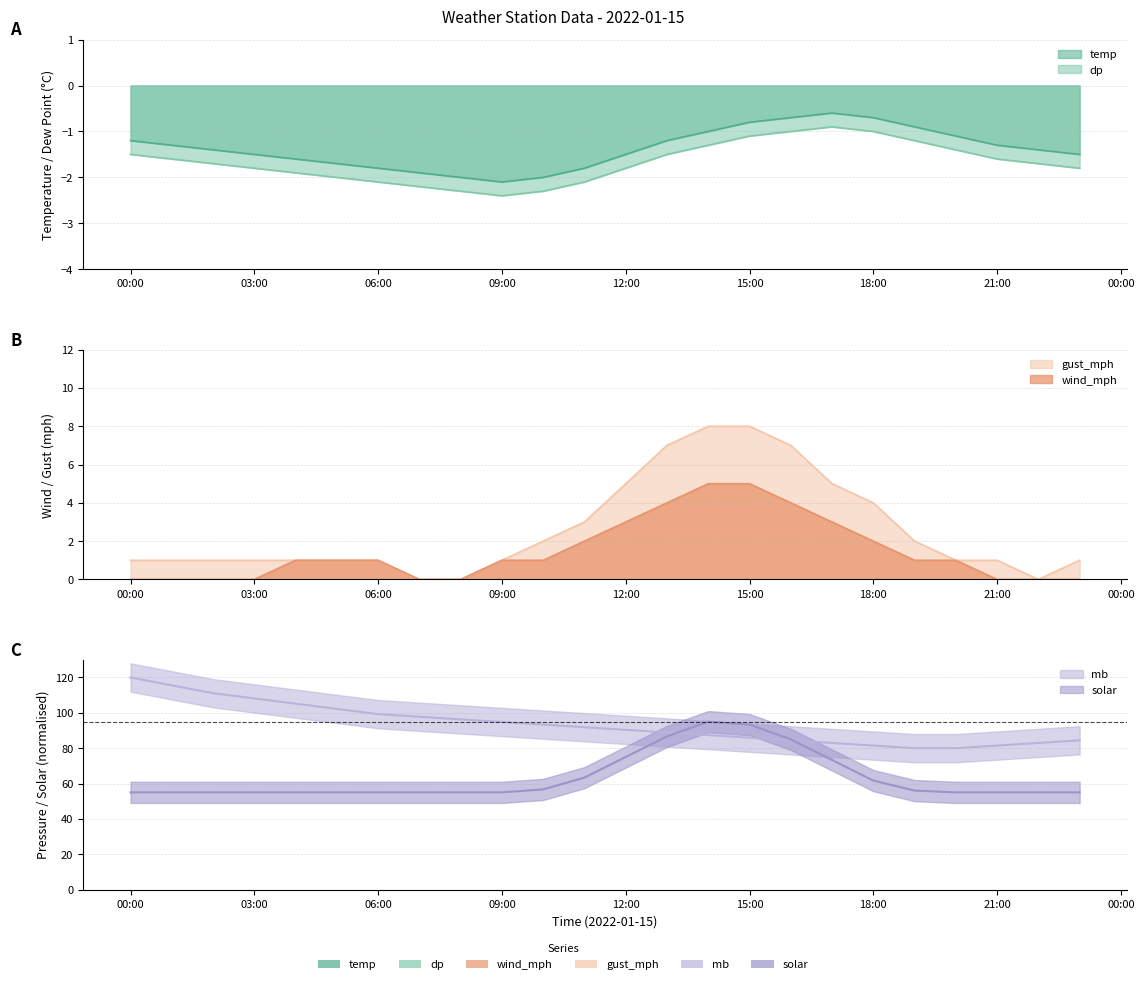

True or false: solar and temp intersect in this chart.

False